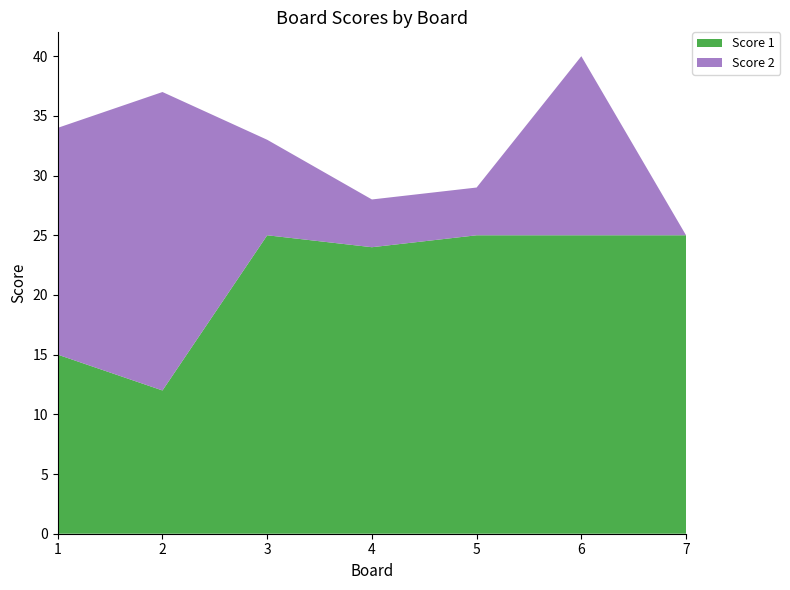

Reading left to right, transcribe all the data shown in this chart.

Score 1: 15	12	25	24	25	25	25
Score 2: 19	25	8	4	4	15	0